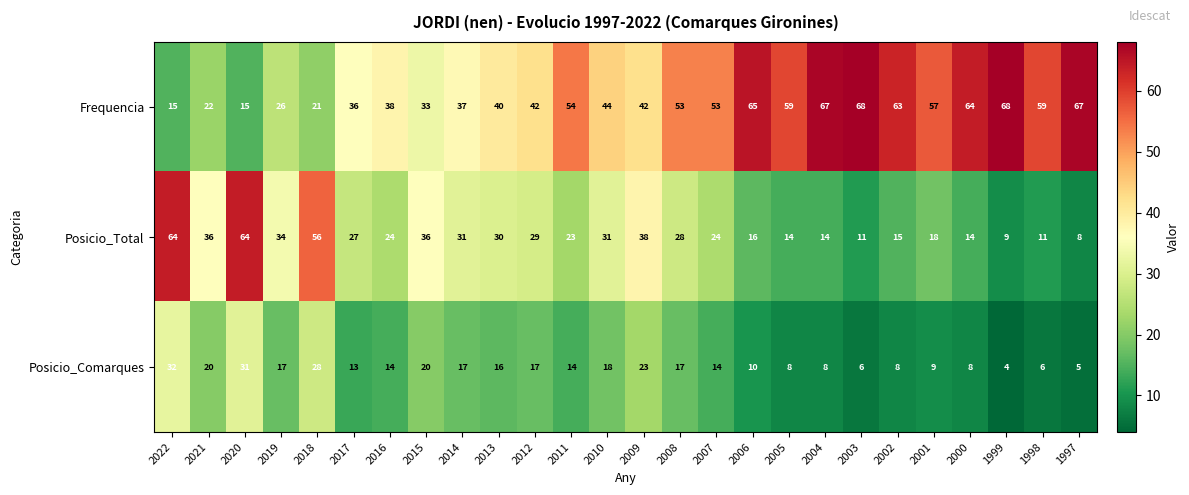

How many distinct data groups are displayed?

3